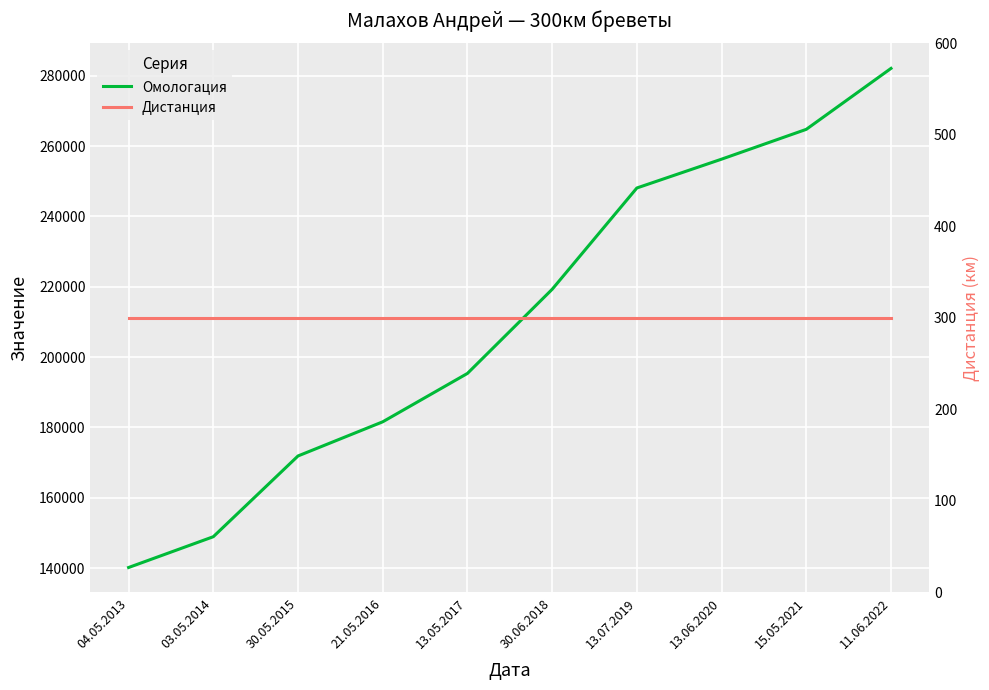

Which series has the widest spread of values?

Омологация